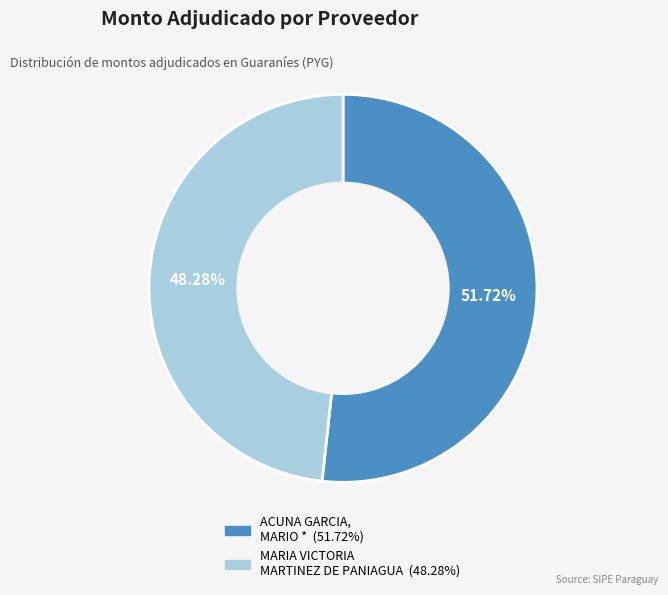

To the nearest percent, what is the average slice percentage?

50%